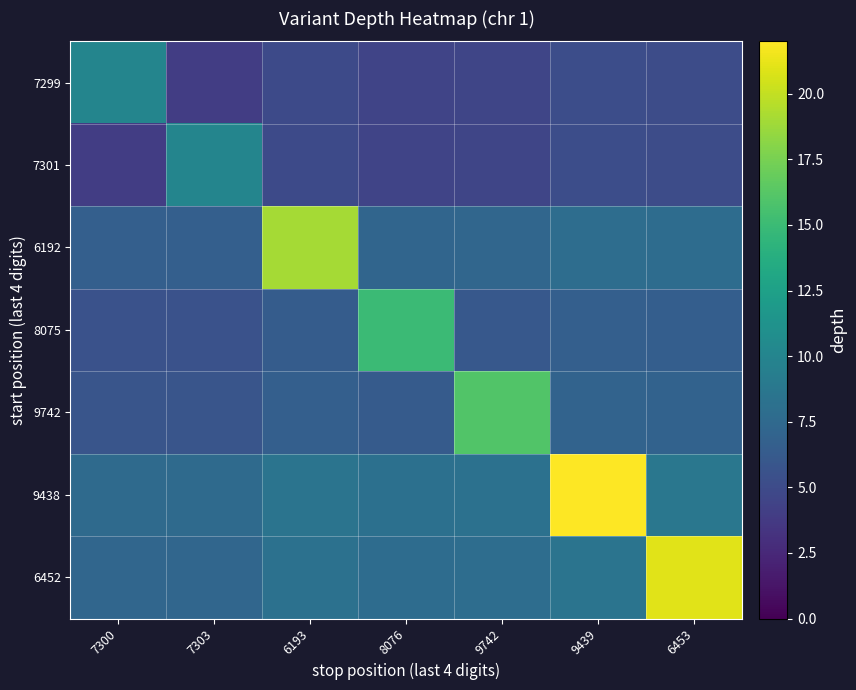

Reading left to right, transcribe all the data shown in this chart.

7299: 7300=10.0	7303=4.0	6193=4.9	8076=4.5	9742=4.6	9439=5.2	6453=5.1
7301: 7300=4.0	7303=10.0	6193=4.9	8076=4.5	9742=4.6	9439=5.2	6453=5.1
6192: 7300=6.7	7303=6.7	6193=19.0	8076=7.2	9742=7.3	9439=7.9	6453=7.8
8075: 7300=5.5	7303=5.5	6193=6.4	8076=15.0	9742=6.1	9439=6.7	6453=6.6
9742: 7300=5.8	7303=5.8	6193=6.7	8076=6.3	9742=16.0	9439=7.0	6453=6.9
9438: 7300=7.6	7303=7.6	6193=8.5	8076=8.1	9742=8.2	9439=22.0	6453=8.7
6452: 7300=7.3	7303=7.3	6193=8.2	8076=7.8	9742=7.9	9439=8.5	6453=21.0